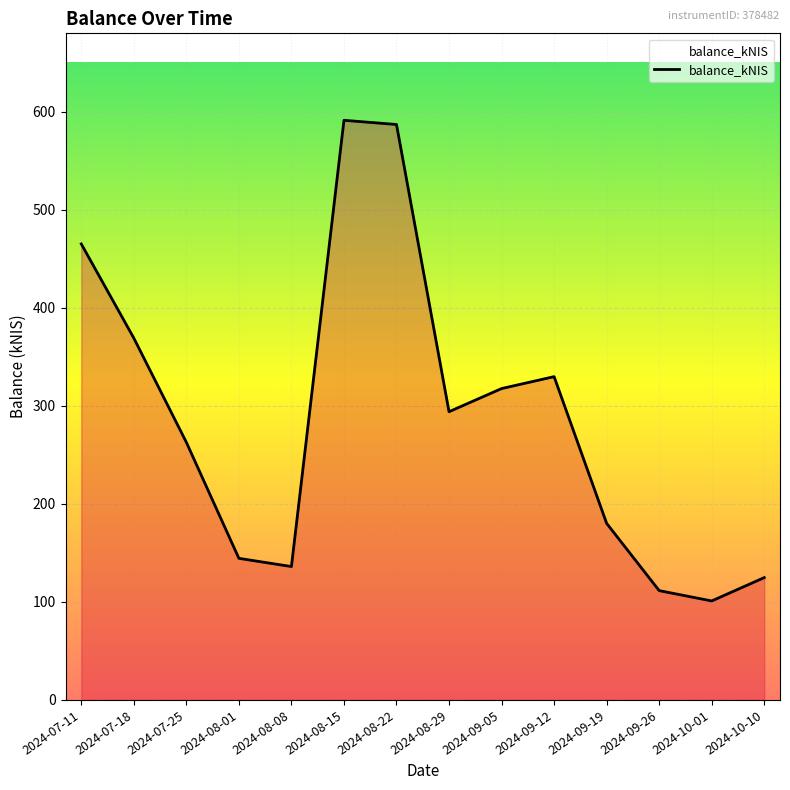

At which label is the value closest to 346?

2024-09-12